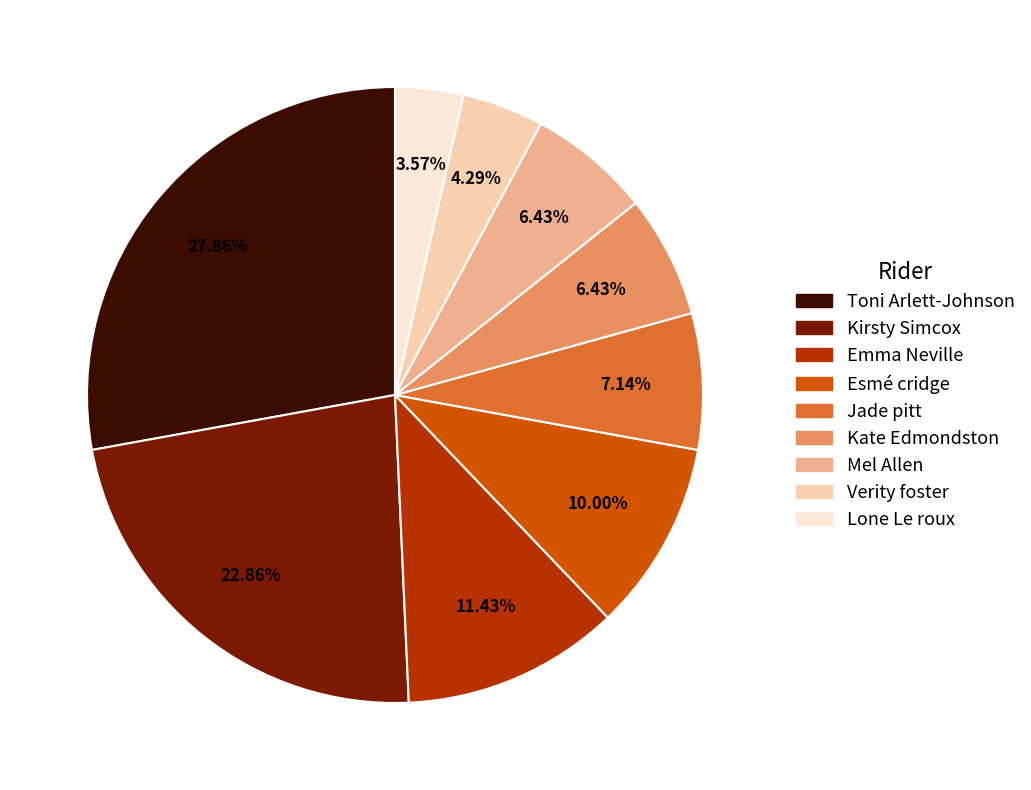

Which category has the smallest portion of the pie?

Lone Le roux